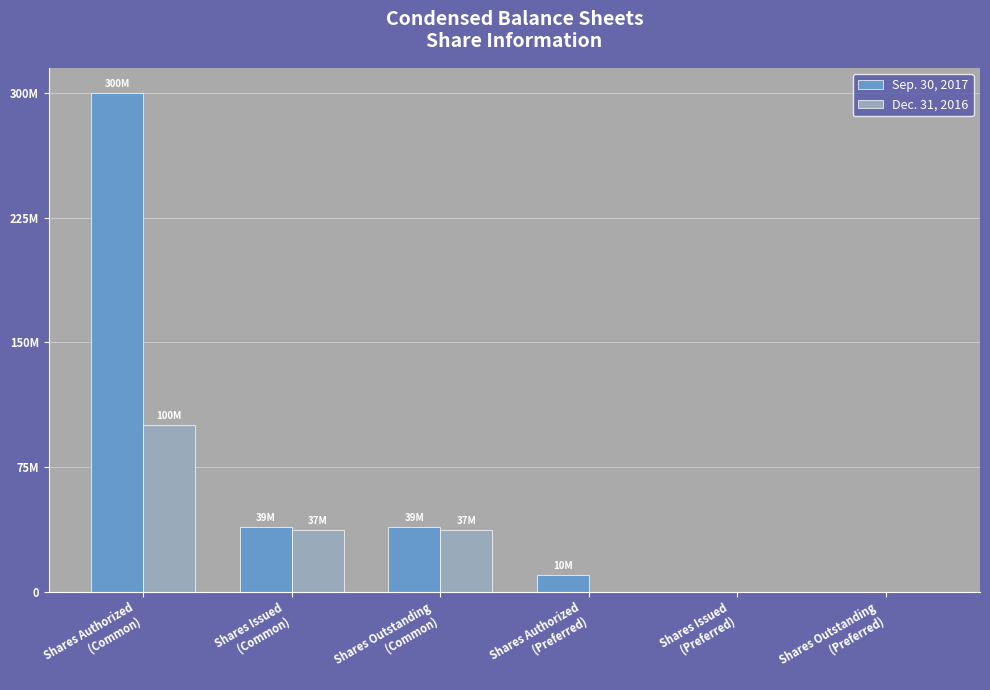

List the labels in order of Sep. 30, 2017 value, largest first.

Shares Authorized
(Common), Shares Issued
(Common), Shares Outstanding
(Common), Shares Authorized
(Preferred), Shares Issued
(Preferred), Shares Outstanding
(Preferred)